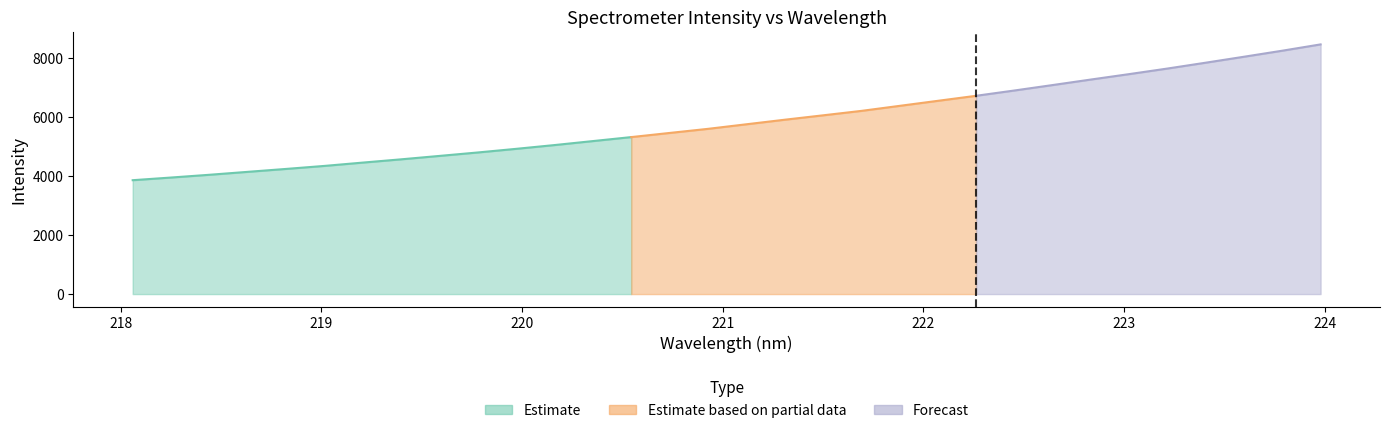

How many categories are shown in the chart?

32